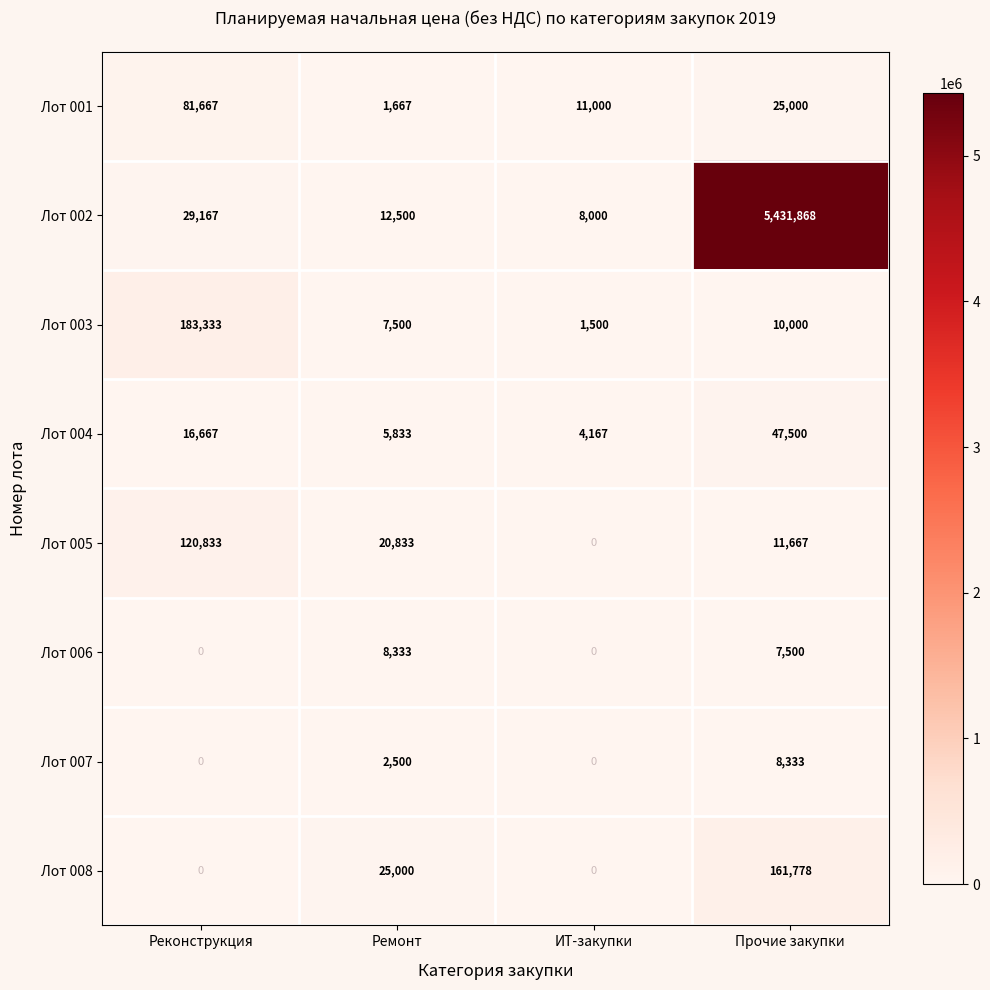

What value does the Лот 001 series have at Ремонт, to the nearest 100?

1700